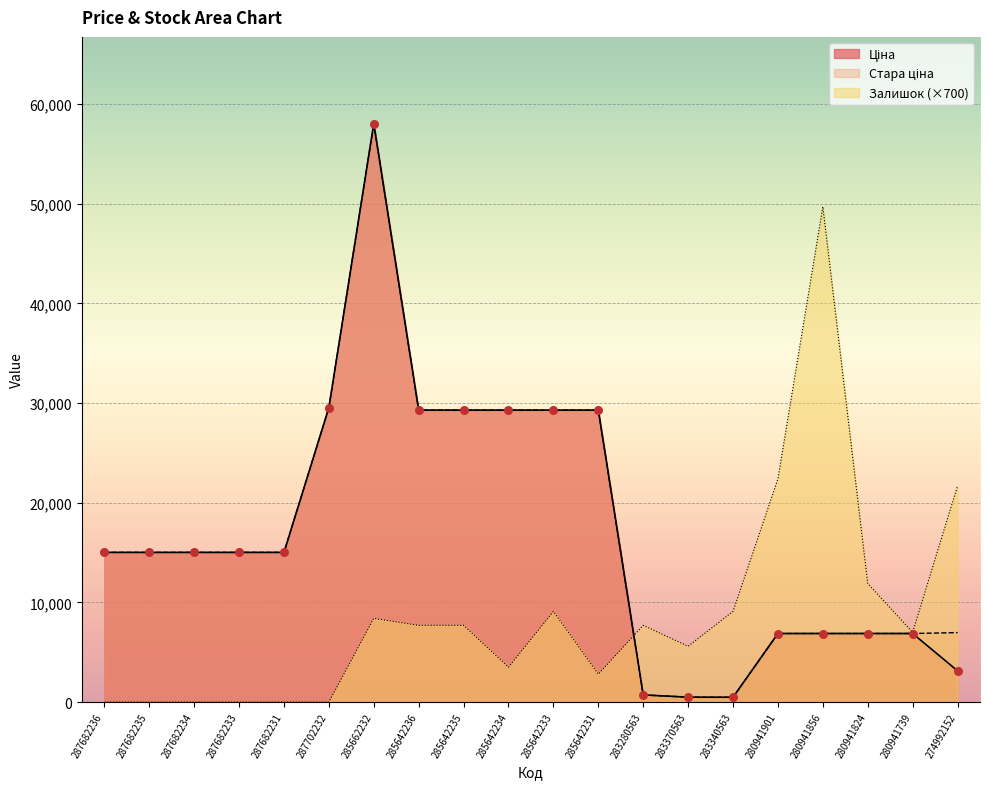

What are all the series names shown in the legend?

Ціна, Стара ціна, Залишок